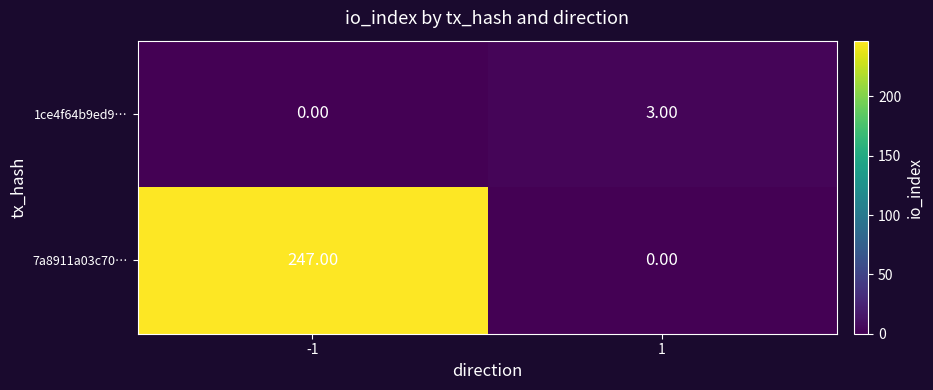

Which series has the largest total across all categories?

7a8911a03c70…